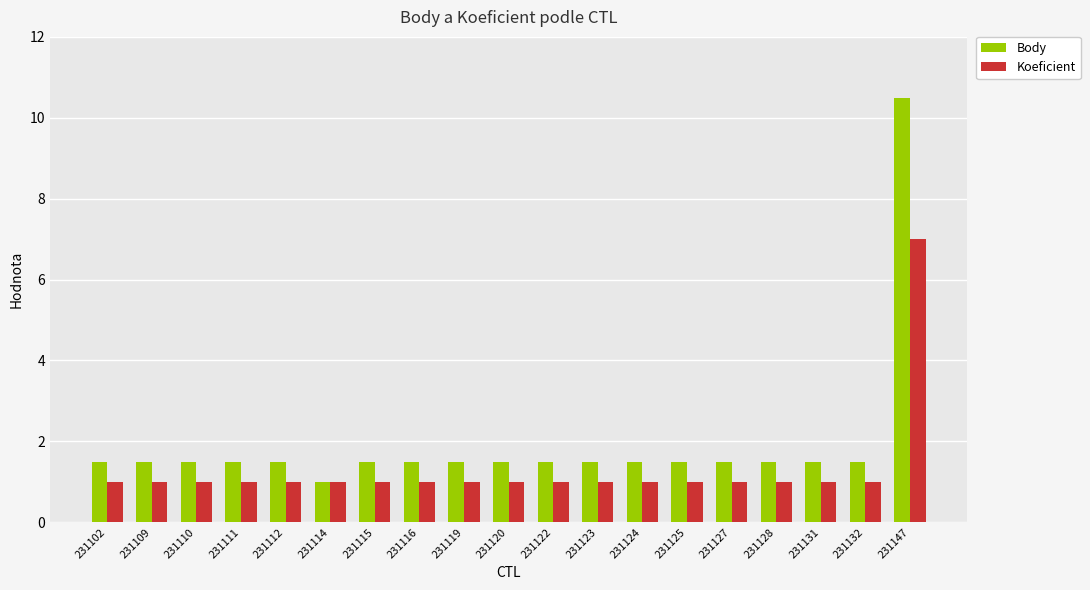

Is it true that Koeficient equals 0.5 at 231127?

False